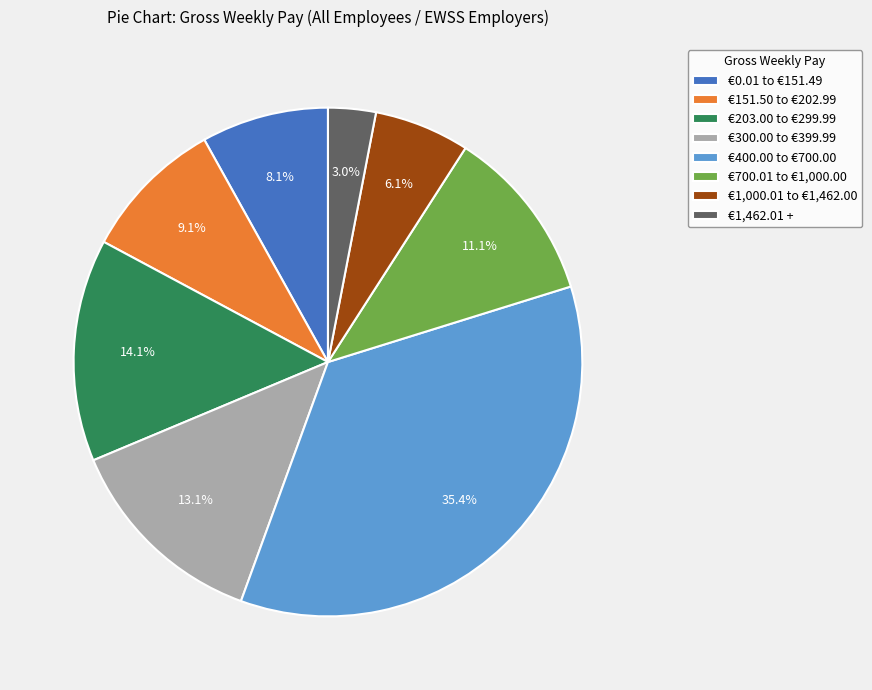

To the nearest percent, what is the difference between the €700.01 to €1,000.00 and €1,462.01 + slice percentages?

8%